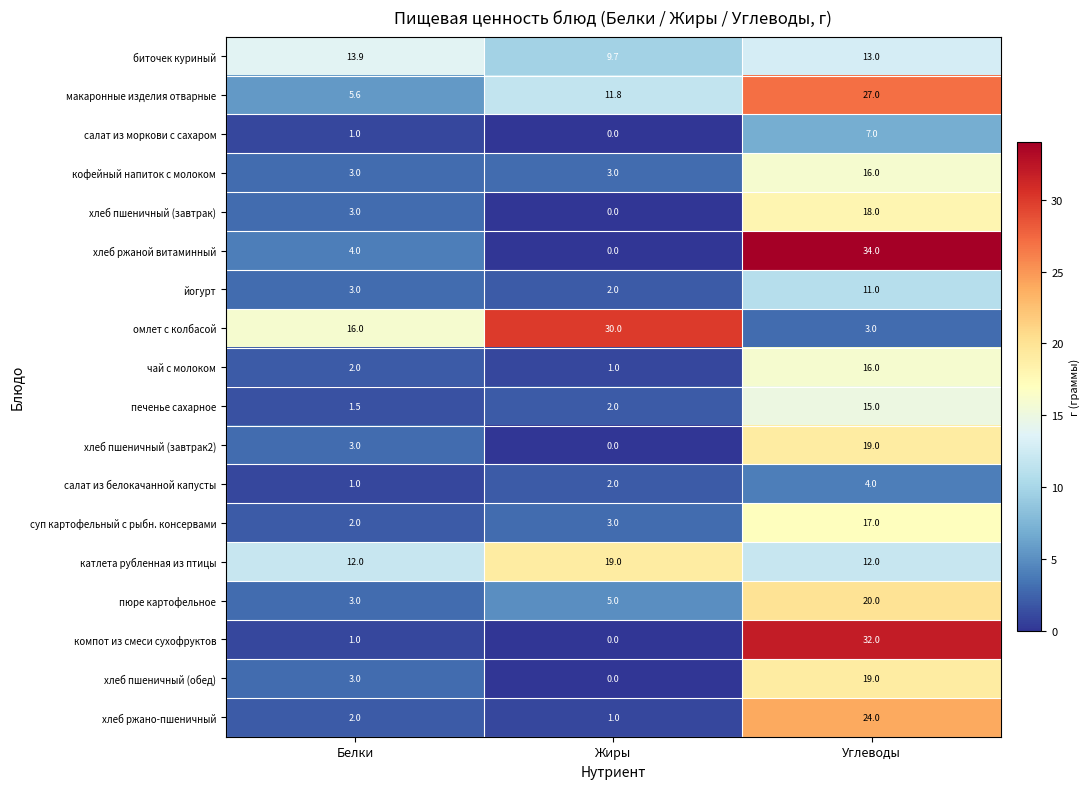

What is the difference between the суп картофельный с рыбн. консервами values at Углеводы and Белки?

15.0